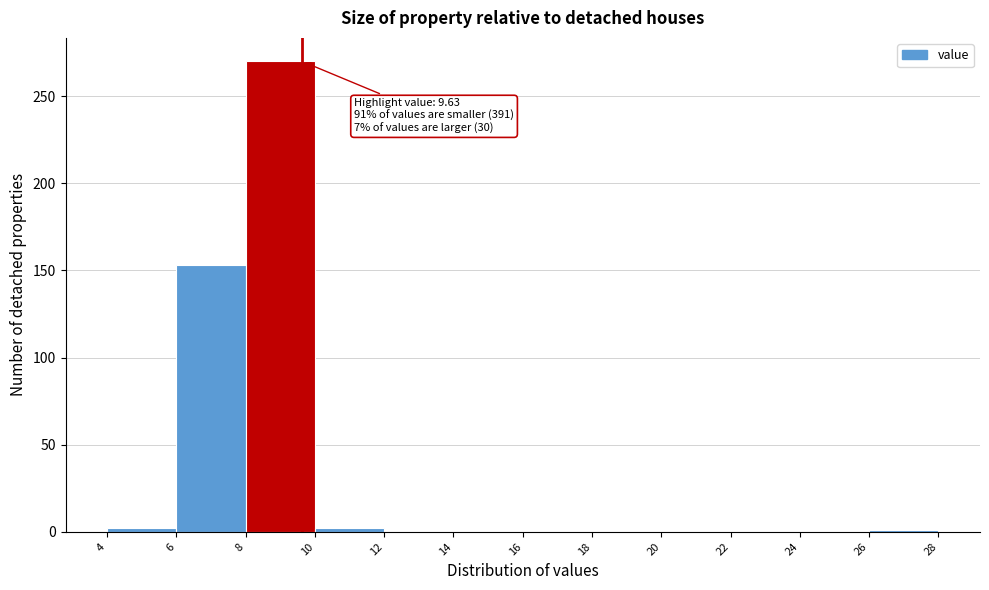

Over which range of the x-axis is the bar tallest?

8 to 10